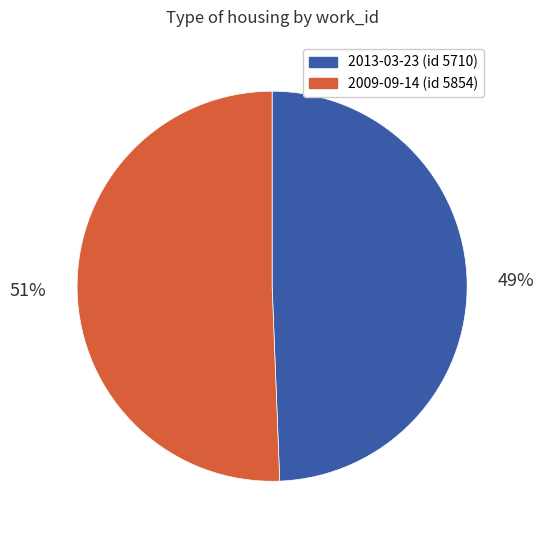

Which slice is the largest?

2009-09-14